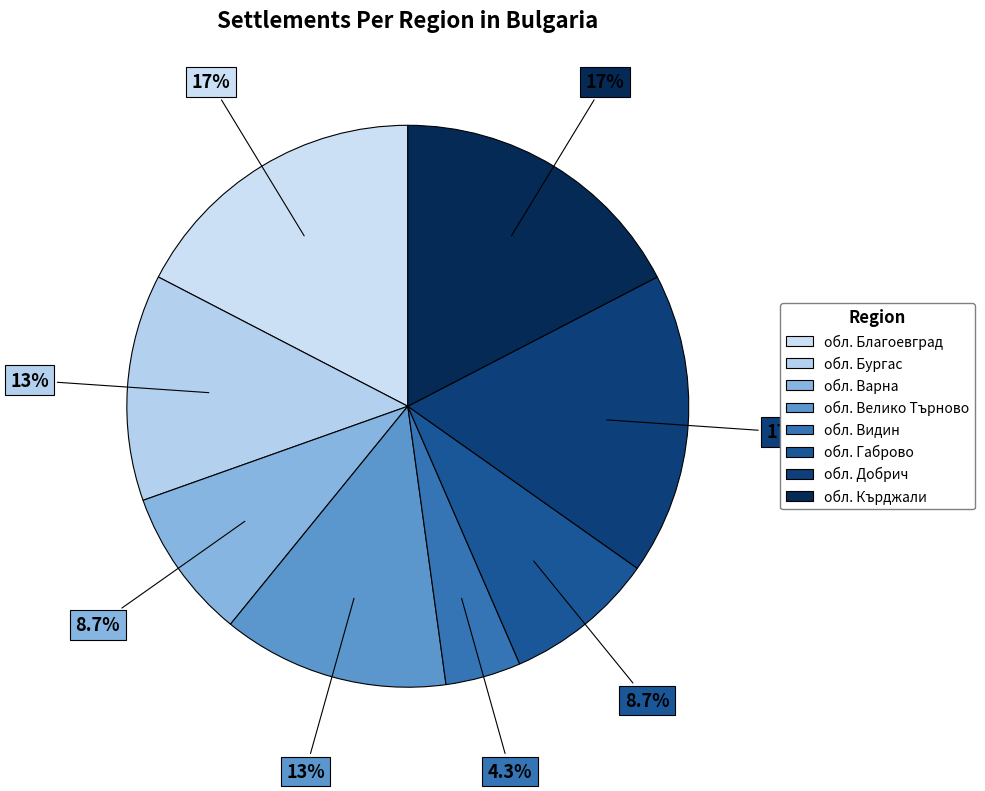

Which slice is the largest?

обл. Благоевград